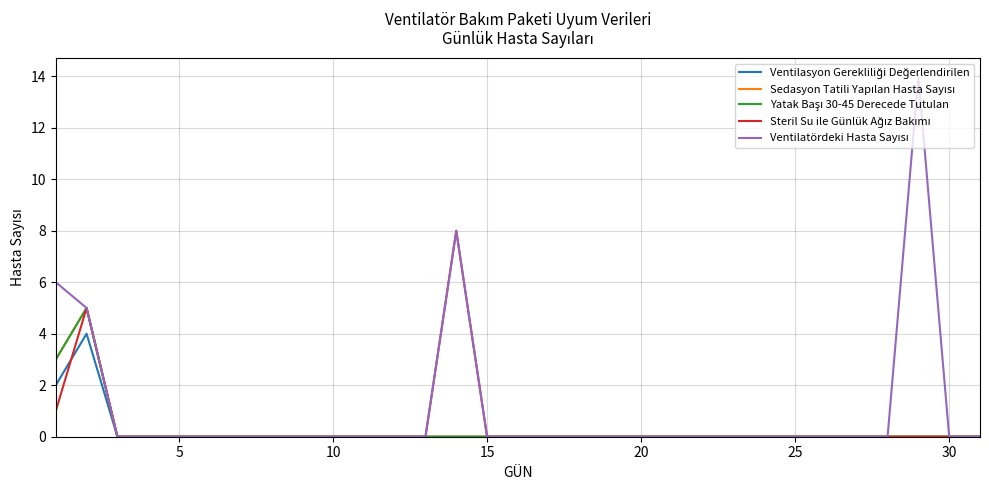

At how many categories does at least one series exceed 4?

4